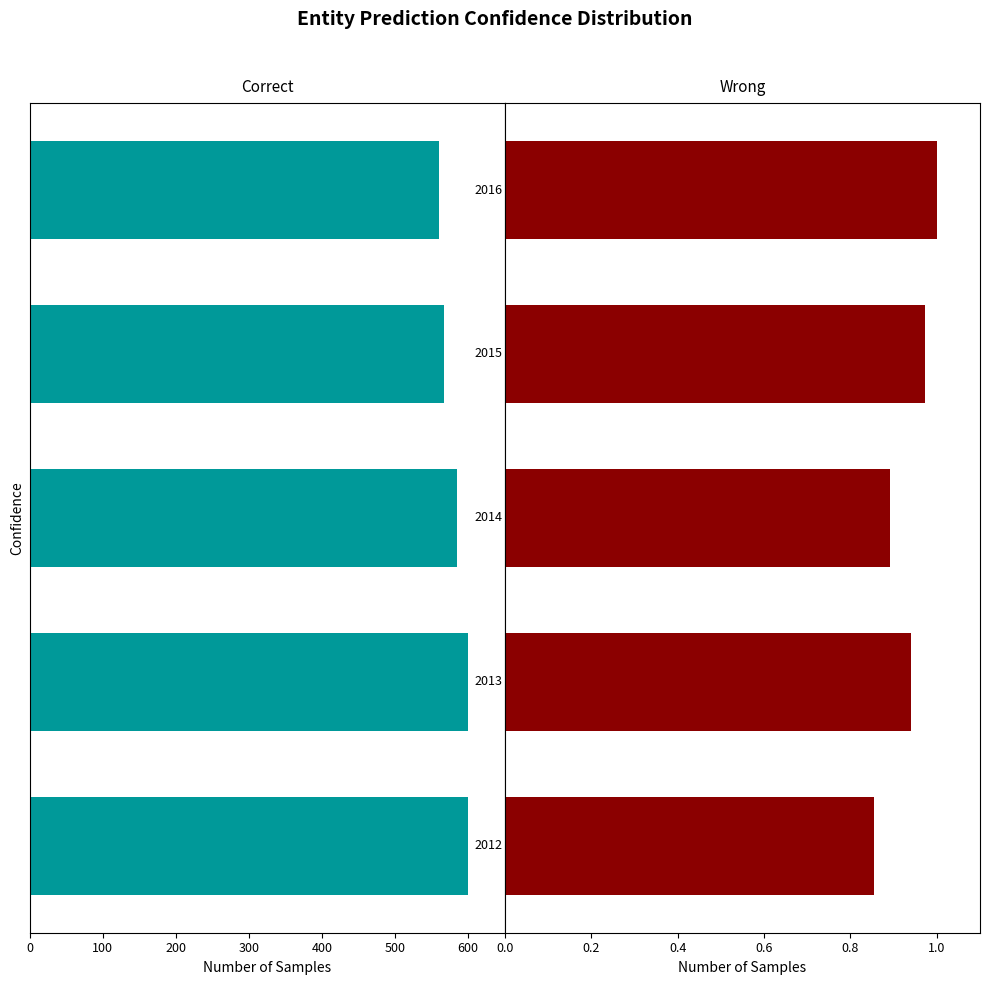

At how many categories does at least one series exceed -413?

5